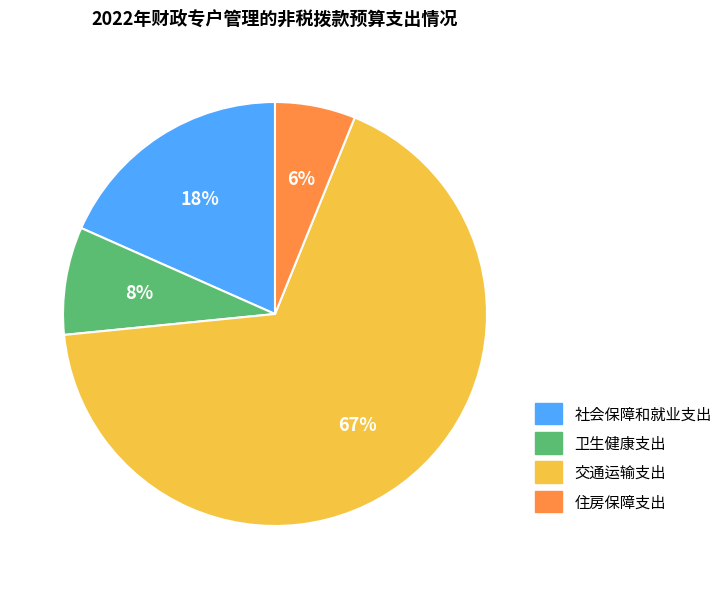

Is it true that 住房保障支出 is 21% of the pie?

False